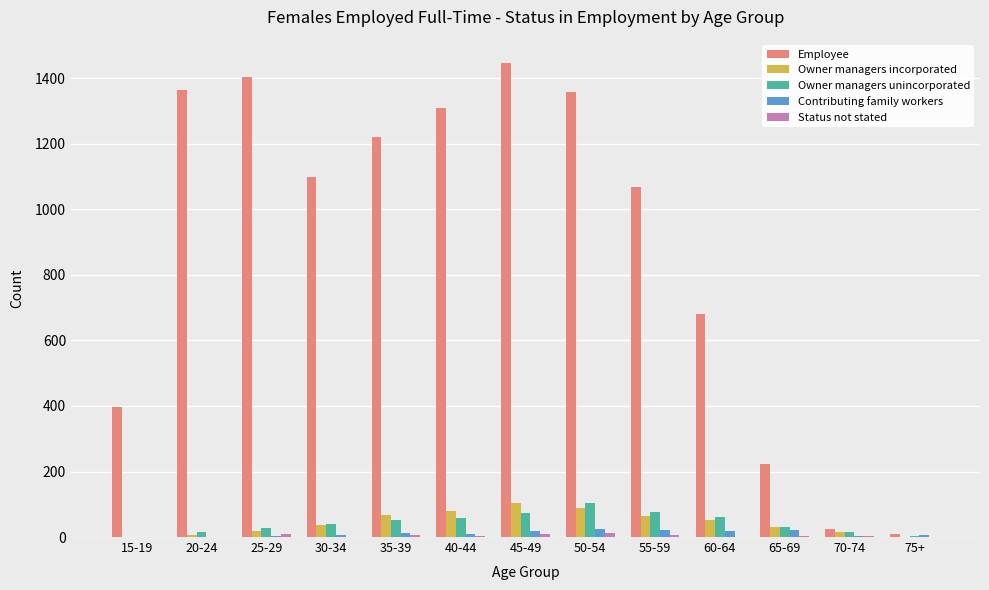

Which series has the largest total across all categories?

Employee